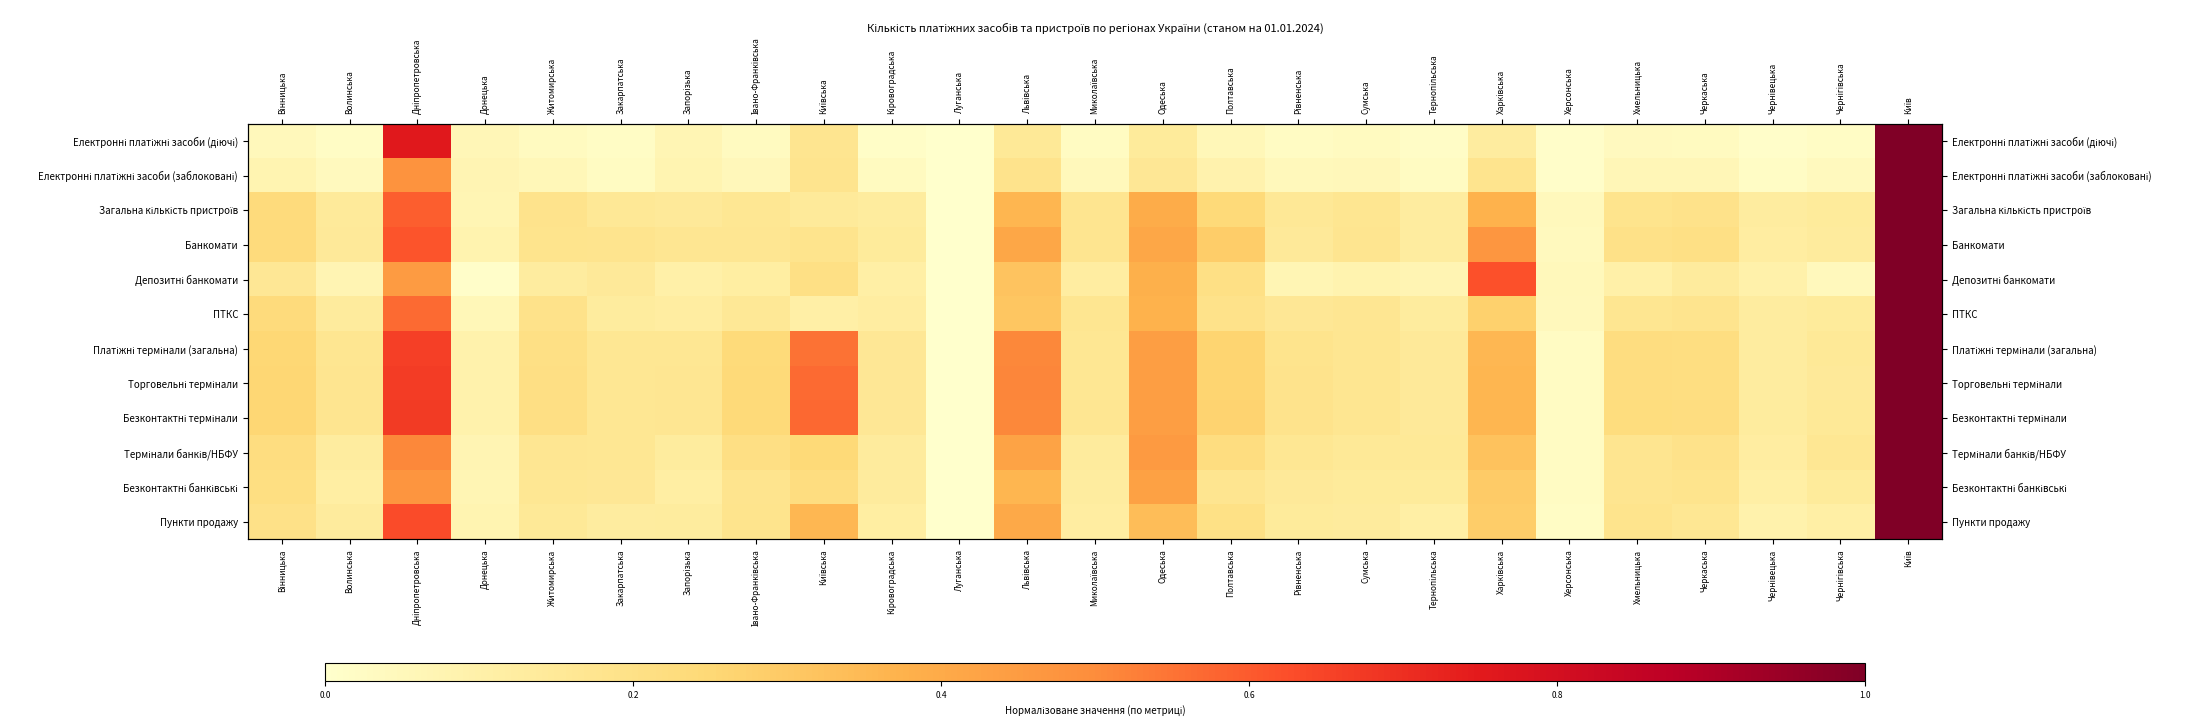

What is the average value of the ПТКС series?

0.2